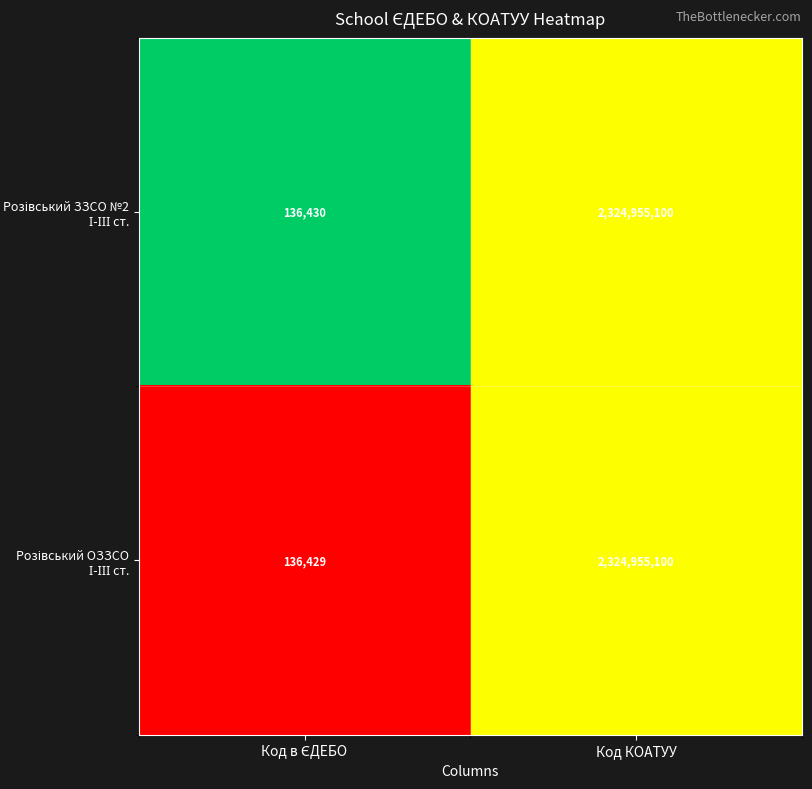

At which category is the sum across all series the highest?

Код КОАТУУ